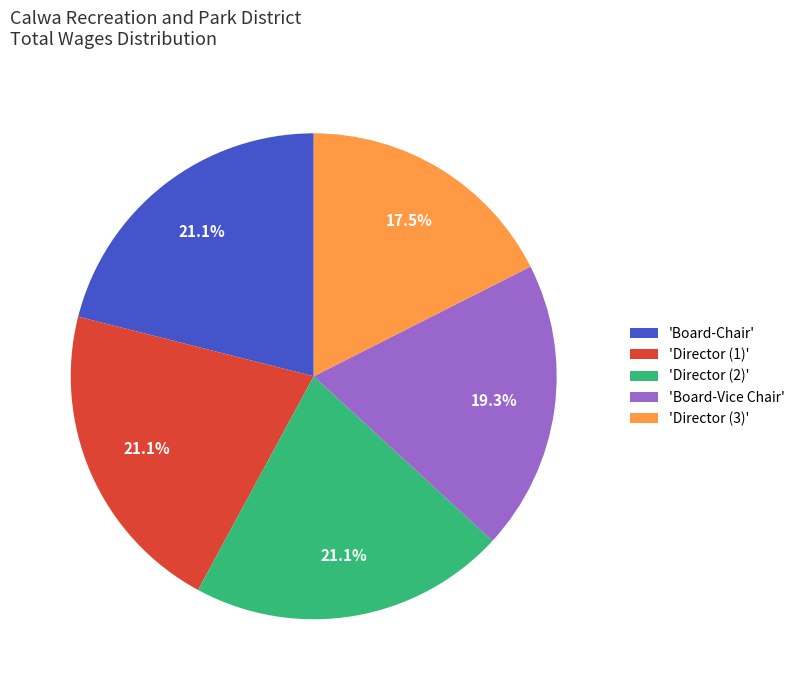

Does any single category account for the majority?

No